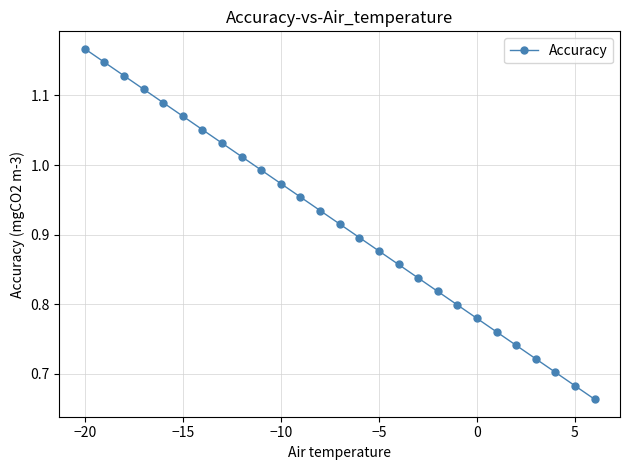

True or false: the data has more than 0 interior local peaks.

False